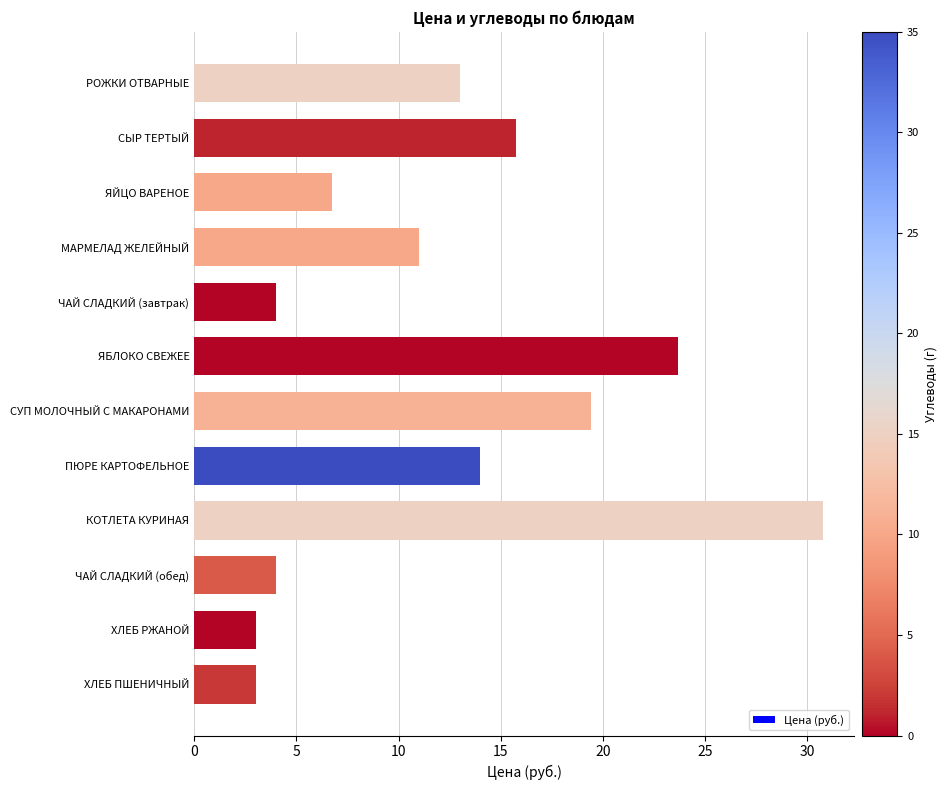

How many bars are there in total?

12